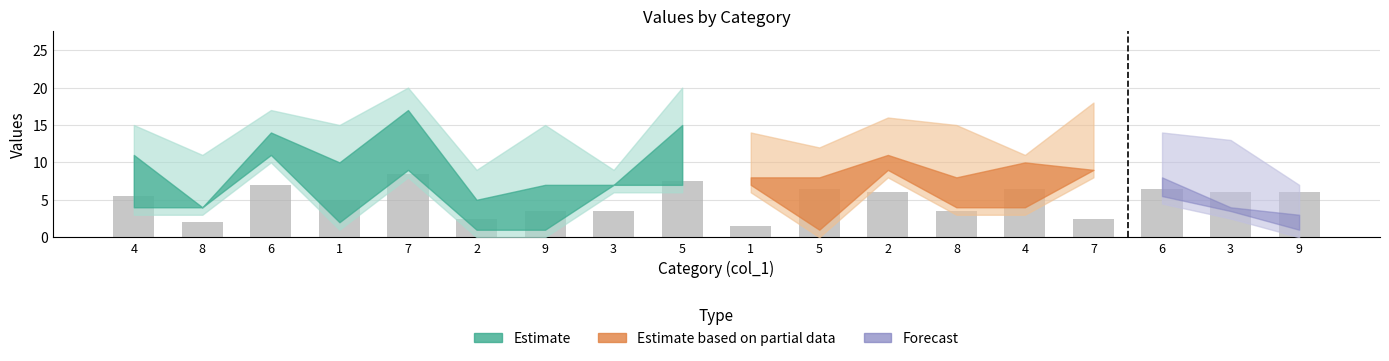

Which label corresponds to the smallest value in the chart?

1